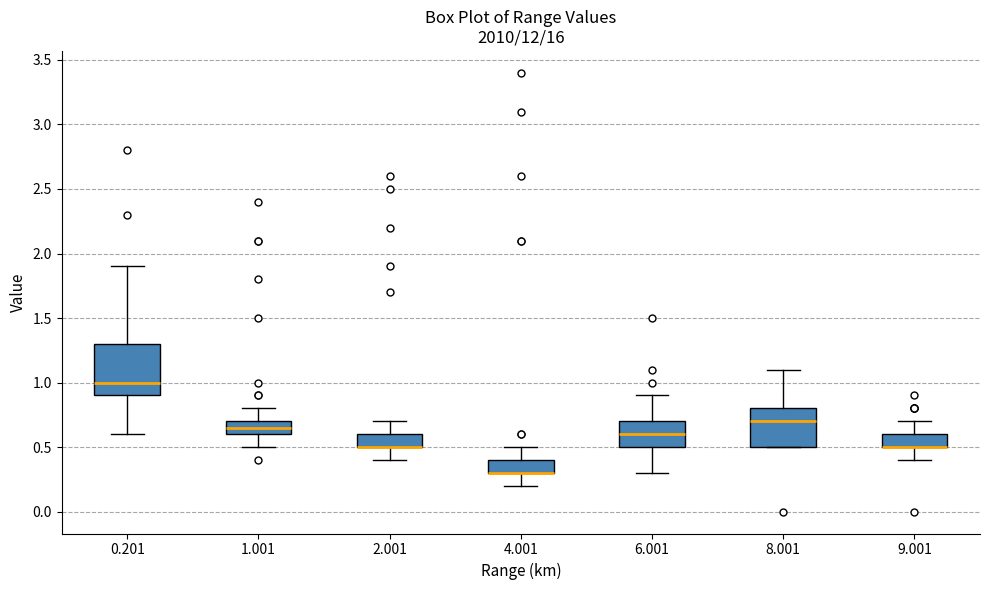

Which box is the tallest, from its lower edge to its upper edge?

0.201